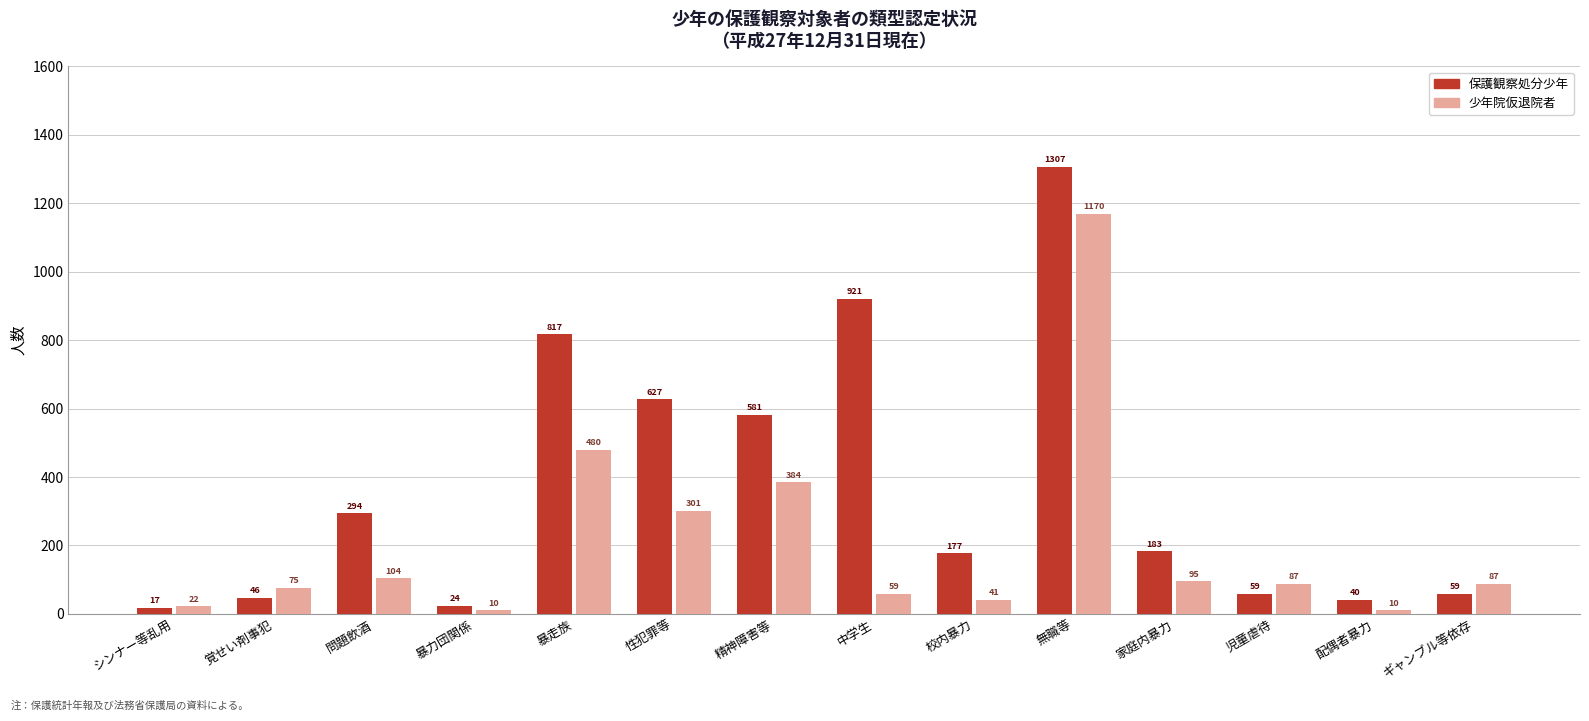

Between 無職等 and 児童虐待, which series saw the biggest shift?

保護観察処分少年